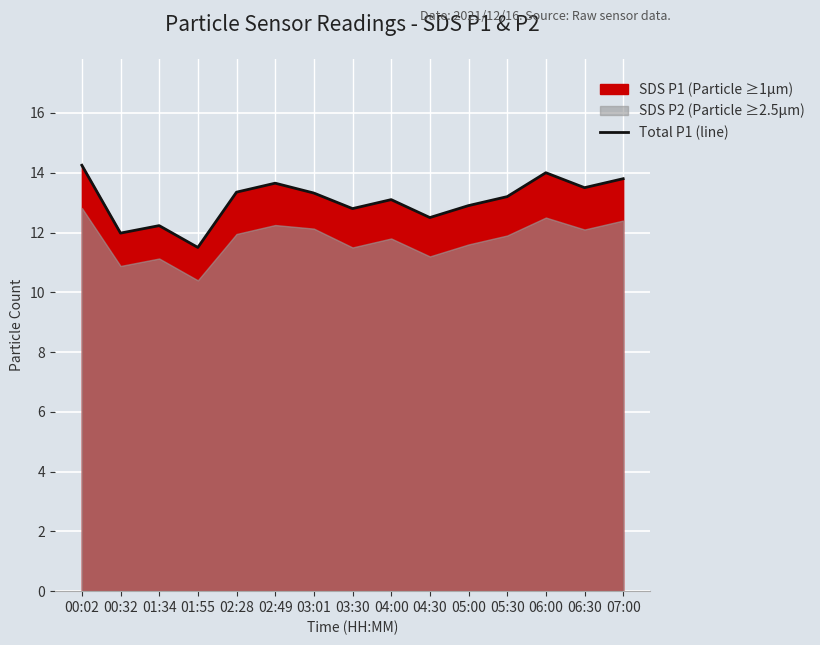

How many values exceed 13?

9